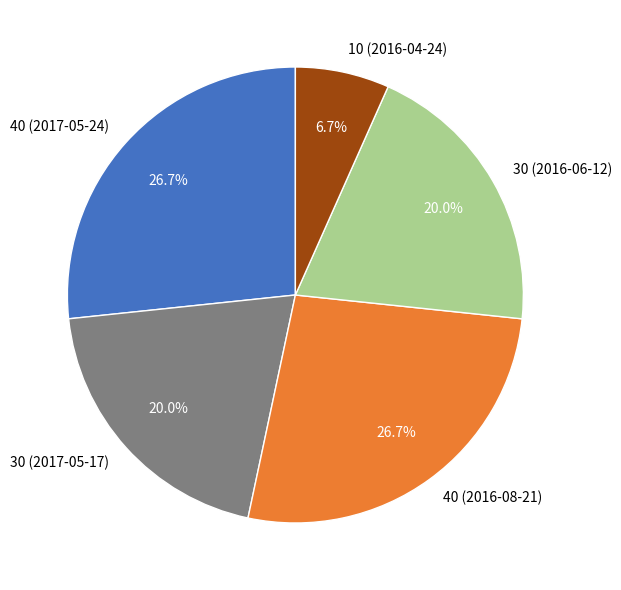

What is the smallest slice in the pie chart?

10 (2016-04-24)